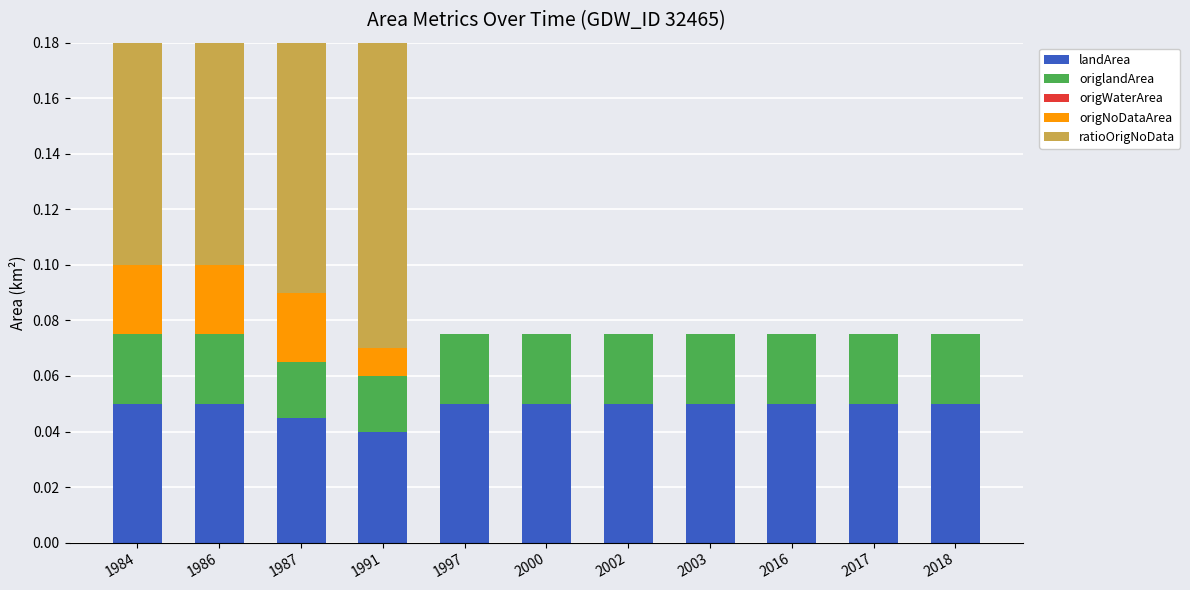

True or false: origlandArea has a value of 0.0 at 2003.

True